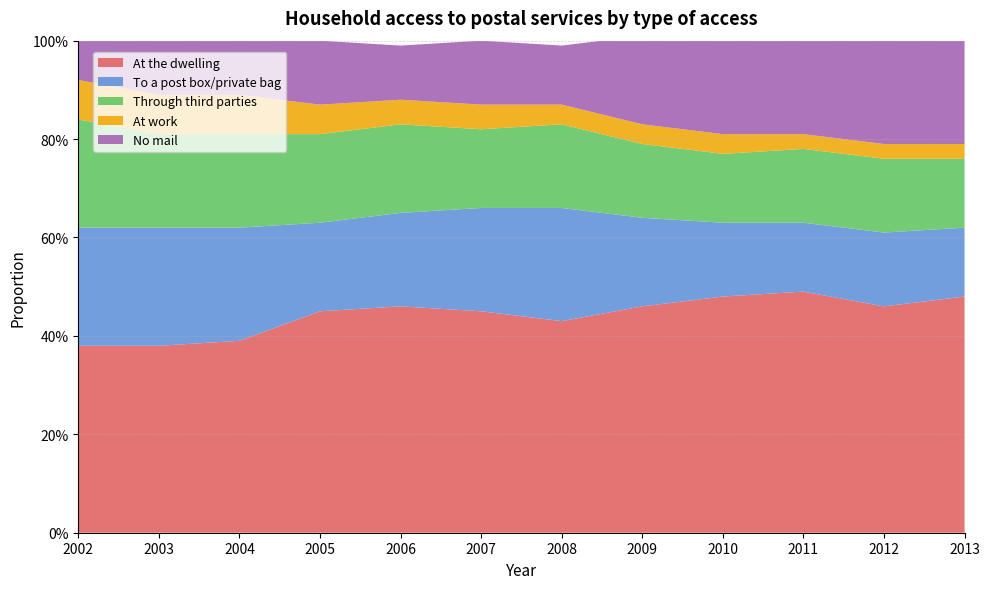

Reading left to right, extract all data points from this chart.

At the dwelling: 0.4	0.4	0.4	0.5	0.5	0.5	0.4	0.5	0.5	0.5	0.5	0.5
To a post box/private bag: 0.2	0.2	0.2	0.2	0.2	0.2	0.2	0.2	0.1	0.1	0.1	0.1
Through third parties: 0.2	0.2	0.2	0.2	0.2	0.2	0.2	0.1	0.1	0.1	0.1	0.1
At work: 0.1	0.1	0.1	0.1	0.1	0.1	0.0	0.0	0.0	0.0	0.0	0.0
No mail: 0.1	0.1	0.1	0.1	0.1	0.1	0.1	0.2	0.2	0.2	0.2	0.2